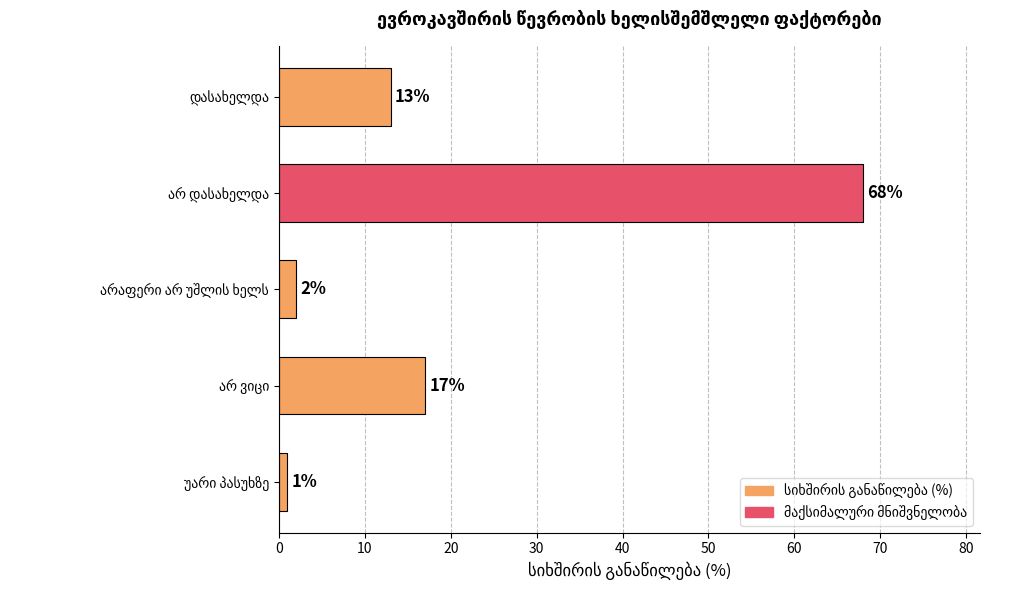

How many bars are there in total?

5